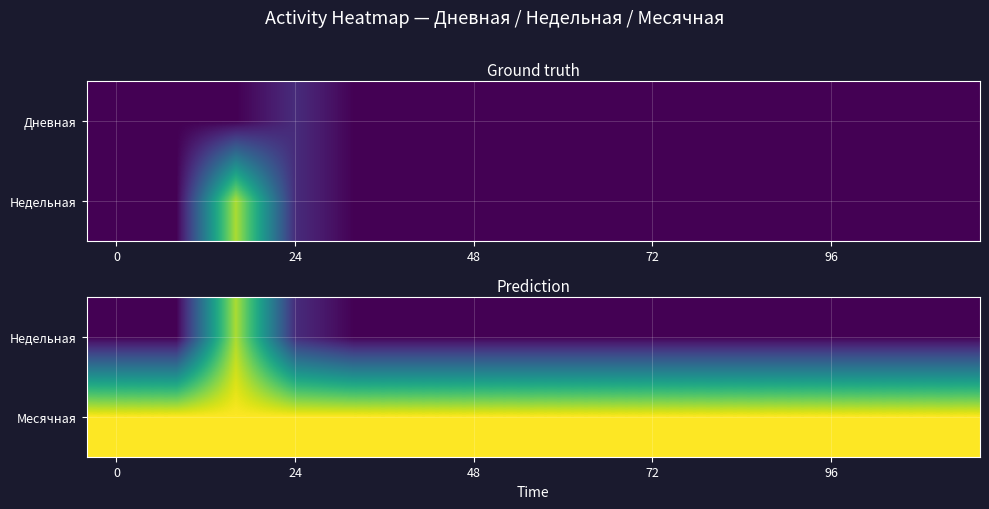

At 72, list the series in order from largest to smallest.

Месячная, Недельная